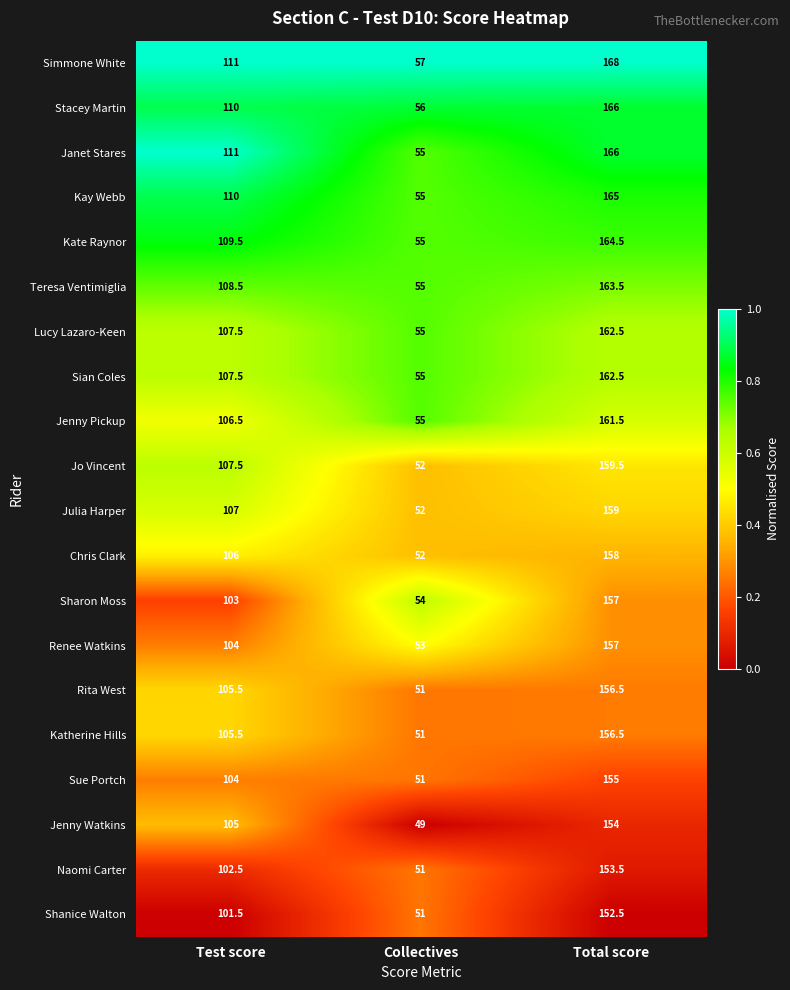

What is the approximate value of Janet Stares at Total score?

166.0